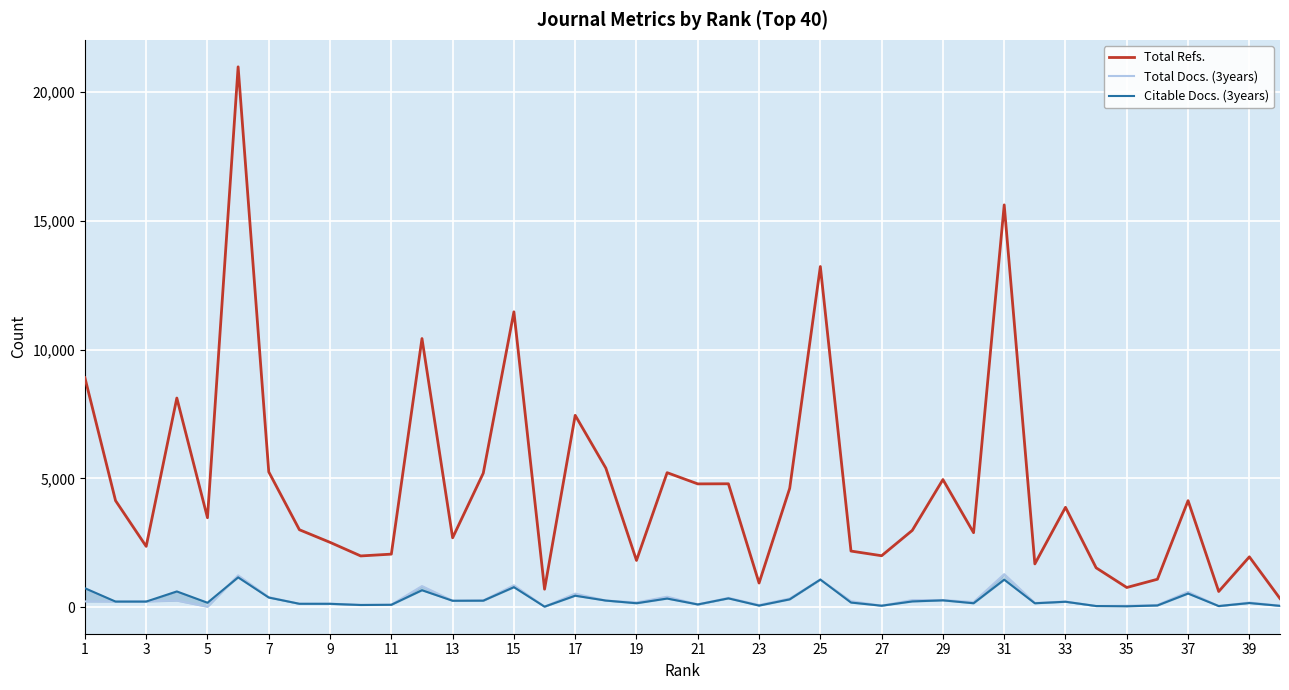

True or false: Citable Docs. (3years) has more than 1 points higher than both neighbors.

True